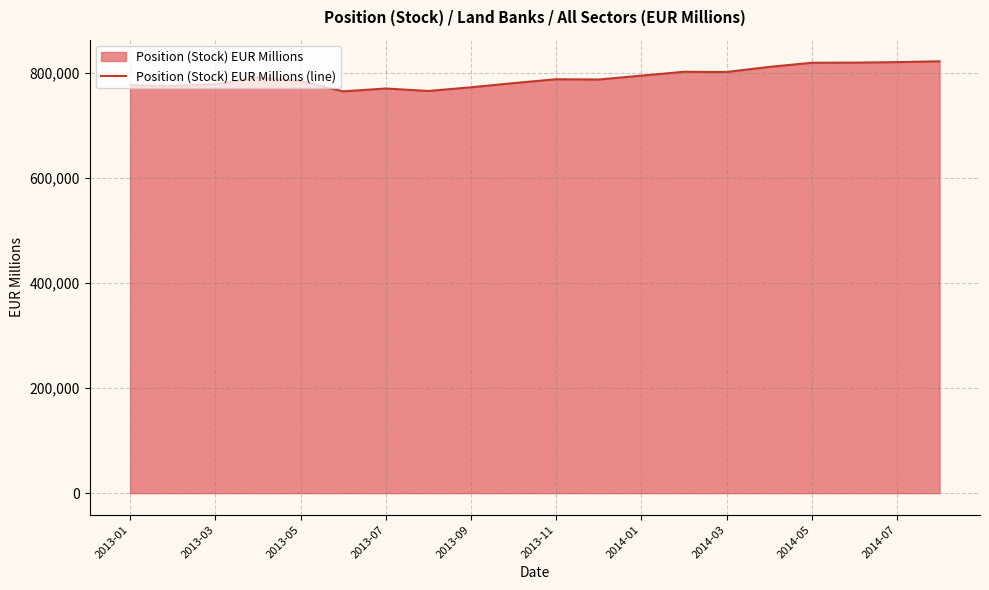

What is the maximum value shown in the chart?

821279